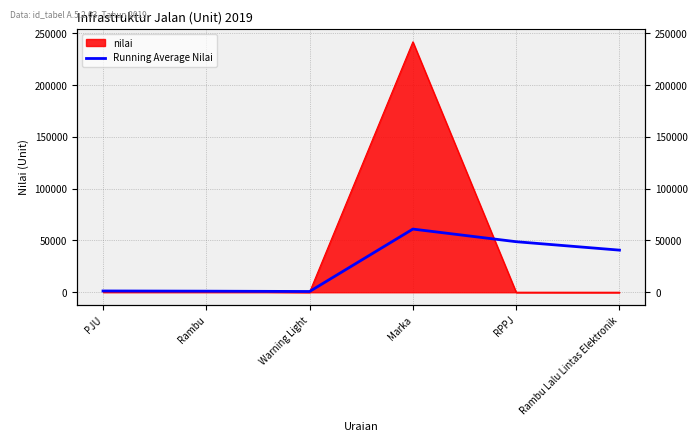

What is the label of the 1st point from the left?

PJU